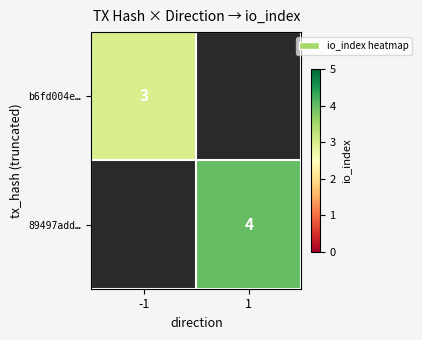

The value of b6fd004e… at -1 is 1. True or false?

False